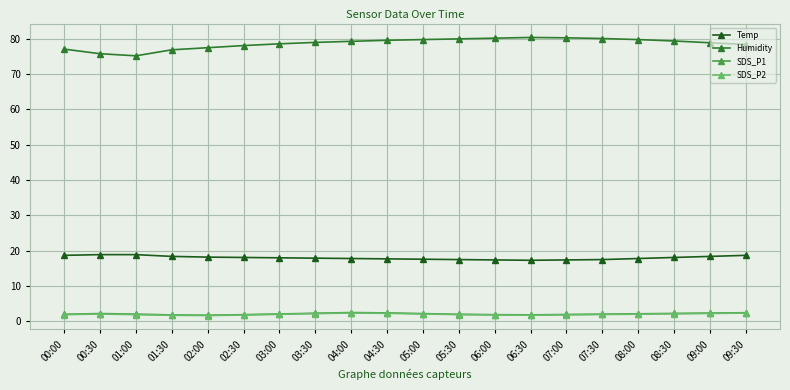

What is the highest value of the Temp series?

18.9